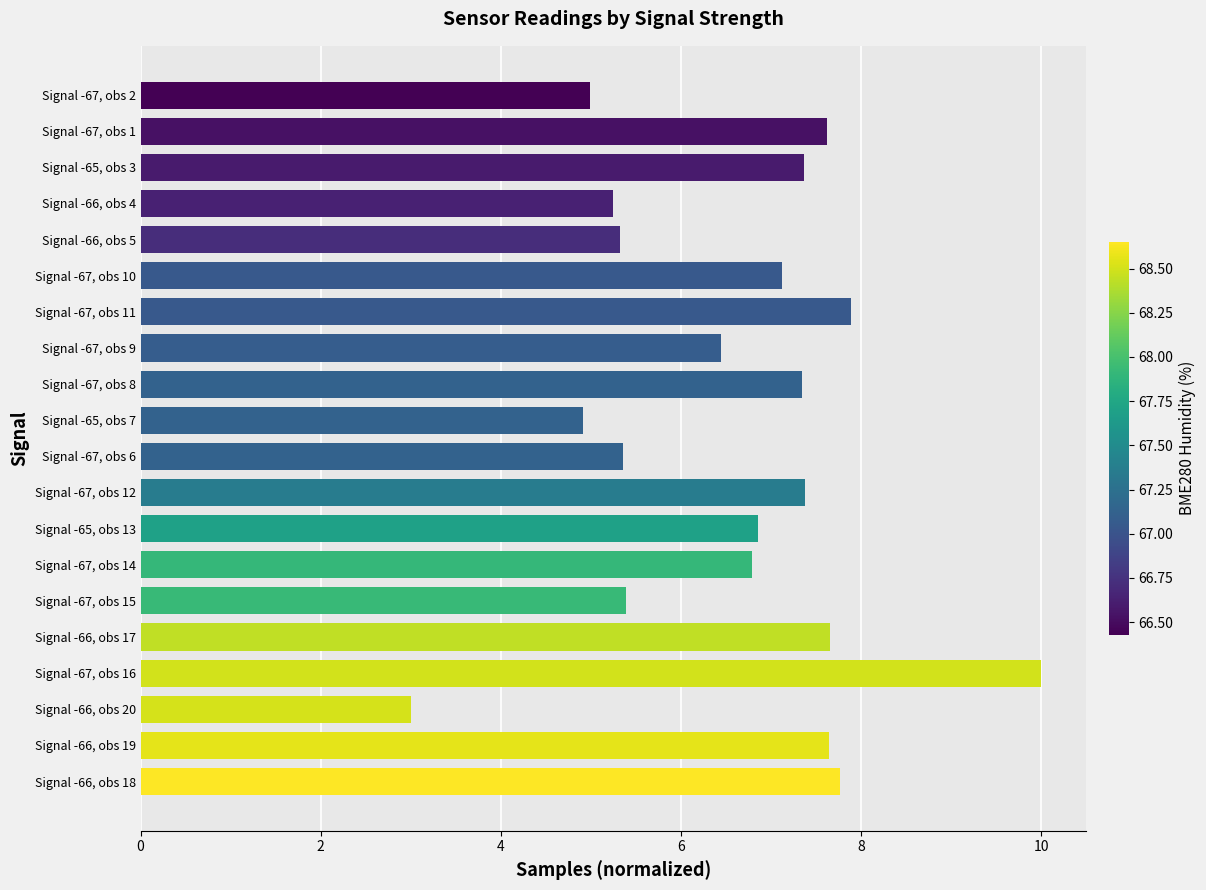

Between Signal -65, obs 3 and Signal -67, obs 2, which is larger?

Signal -65, obs 3